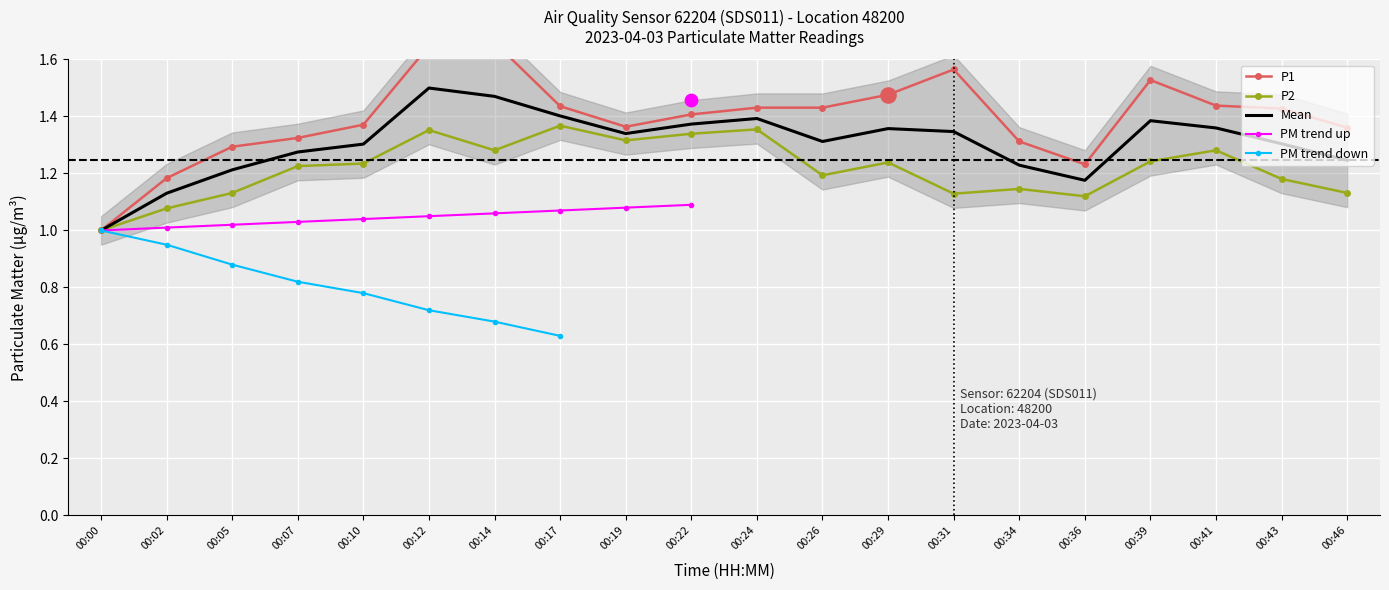

Which series has the largest Y range (max minus min)?

P1